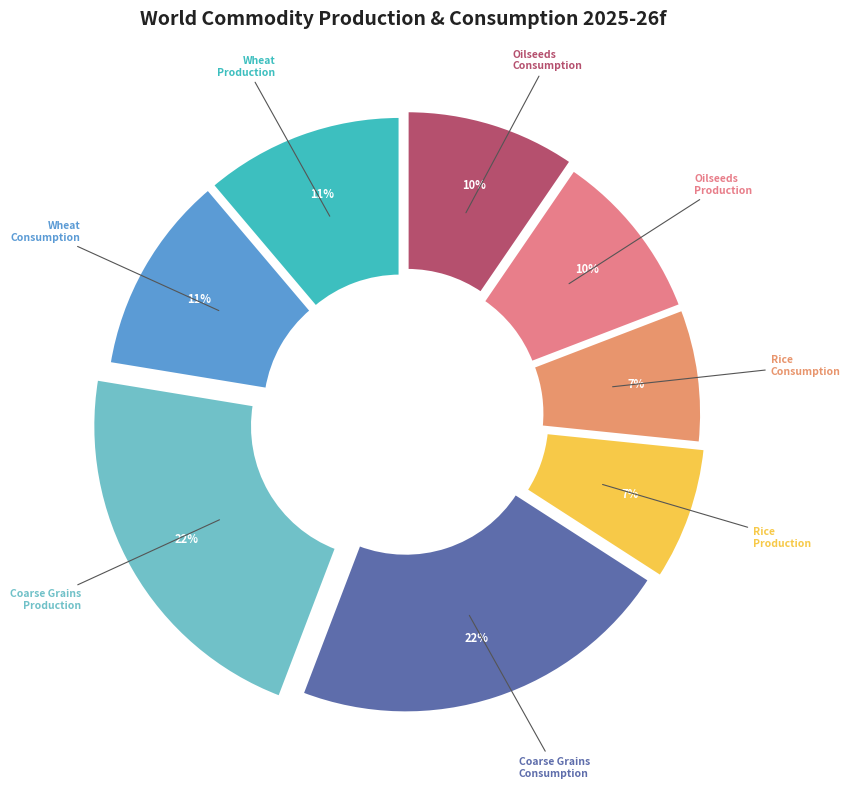

What percentage is the Wheat Production slice, to the nearest percent?

11%